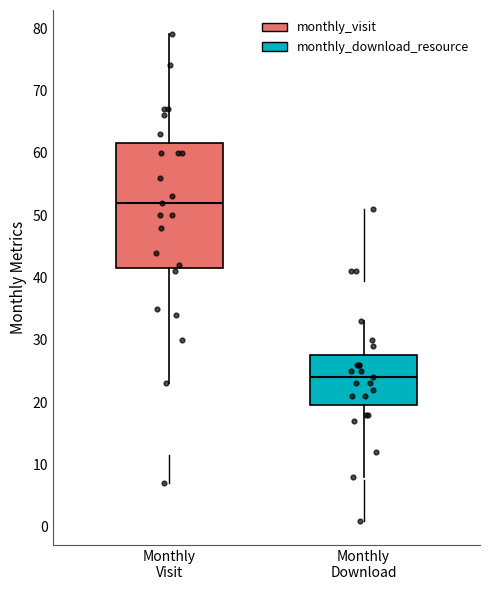

Reading left to right, read every box against the y-axis: the position of its median line, the range the box covers, and the ends of its whiskers. The values are not printed on the chart, so give them approximately, as read against the axis.

Monthly Visit: median 52, box 42 to 62, whiskers 23 to 79
Monthly Download: median 24, box 20 to 28, whiskers 8 to 33